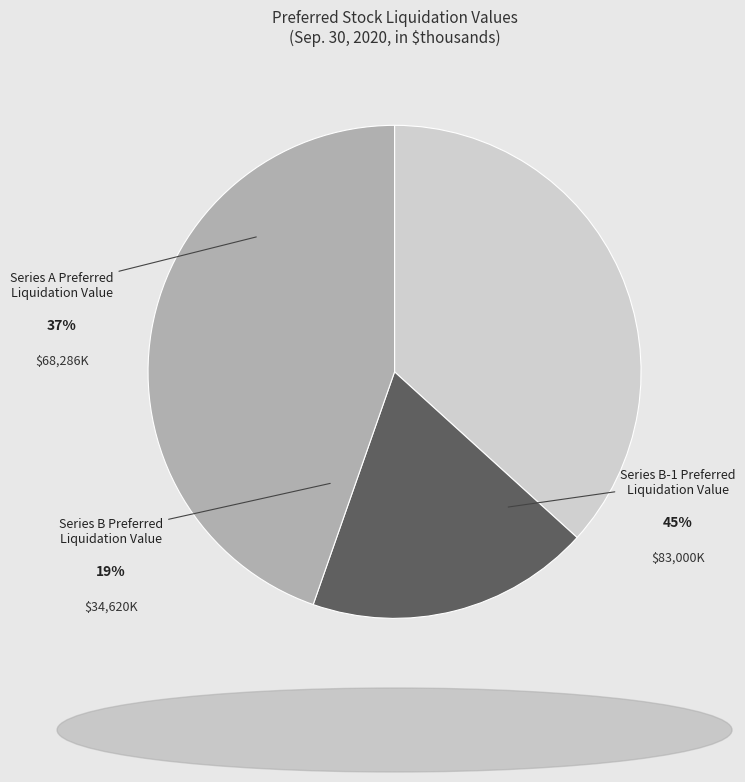

Is it true that Series B-1 Preferred
Liquidation Value is 56% of the pie?

False